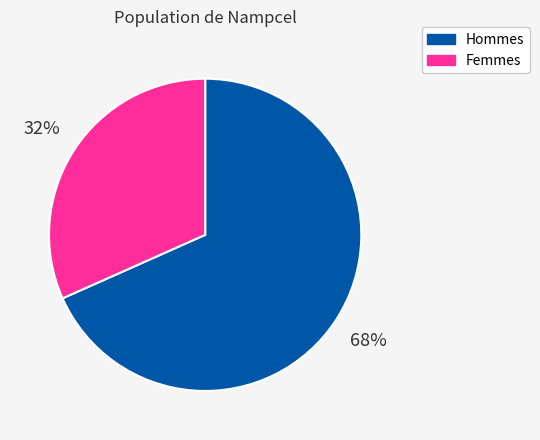

How many slices are in this pie chart?

2